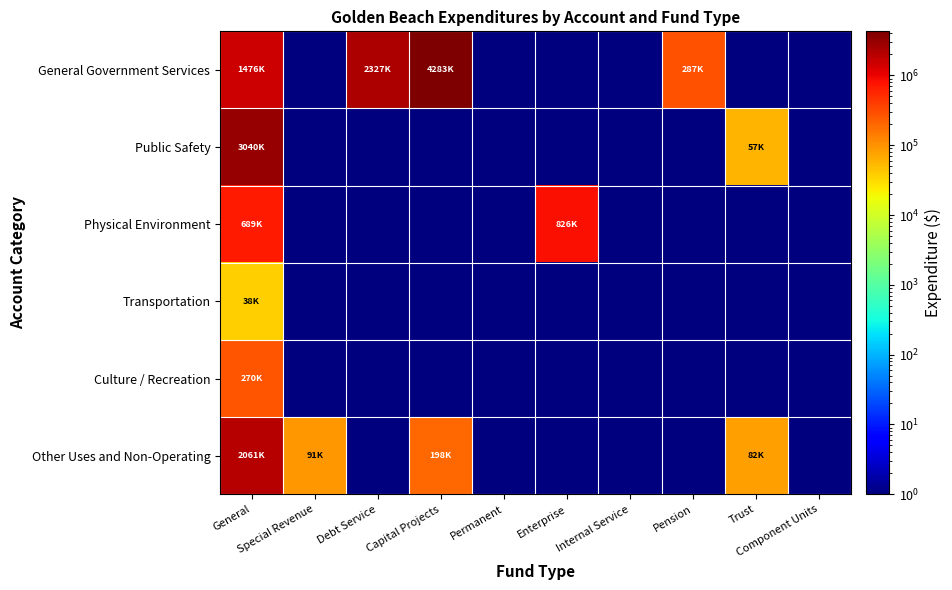

At which category does the chart reach its minimum across all series?

Special Revenue